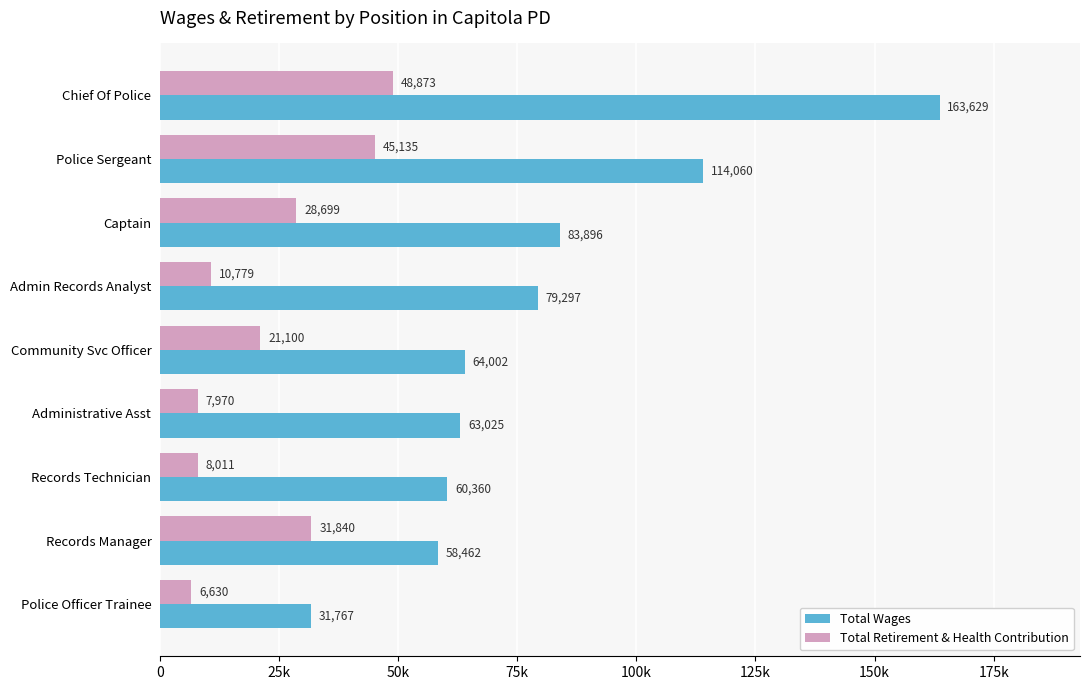

What is the value of the Total Wages bar at the 9th from the left?

31767.3